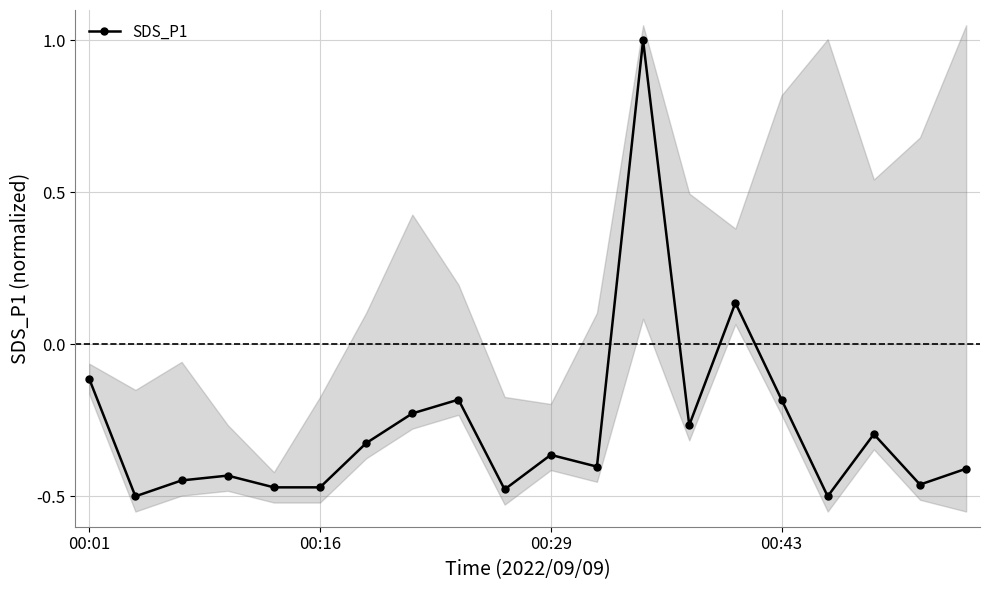

True or false: SDS_P1 has more than 0 points higher than both neighbors.

True